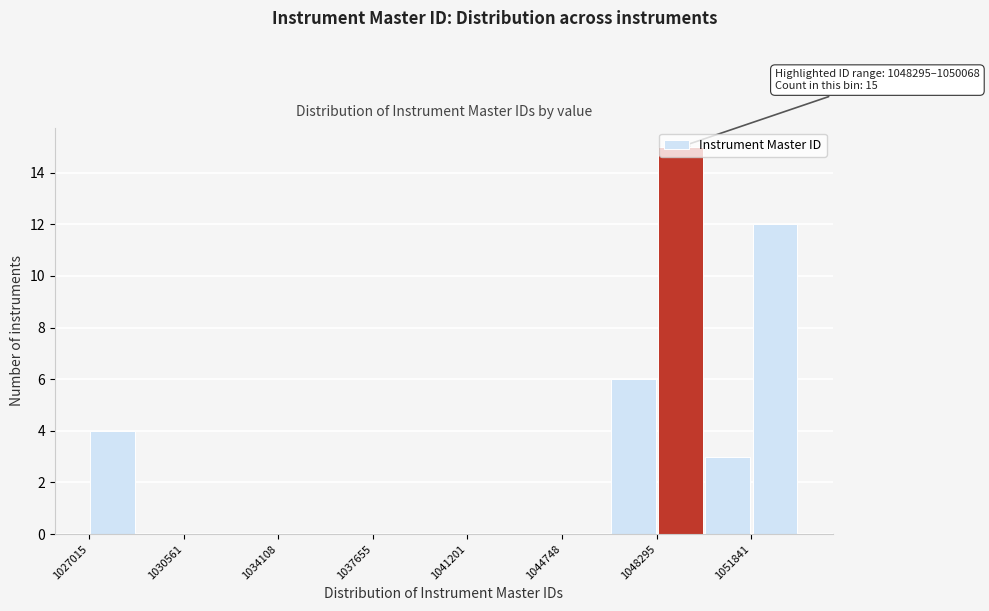

Read against the x-axis, roughly where is the centre of the tallest bar?

1049000